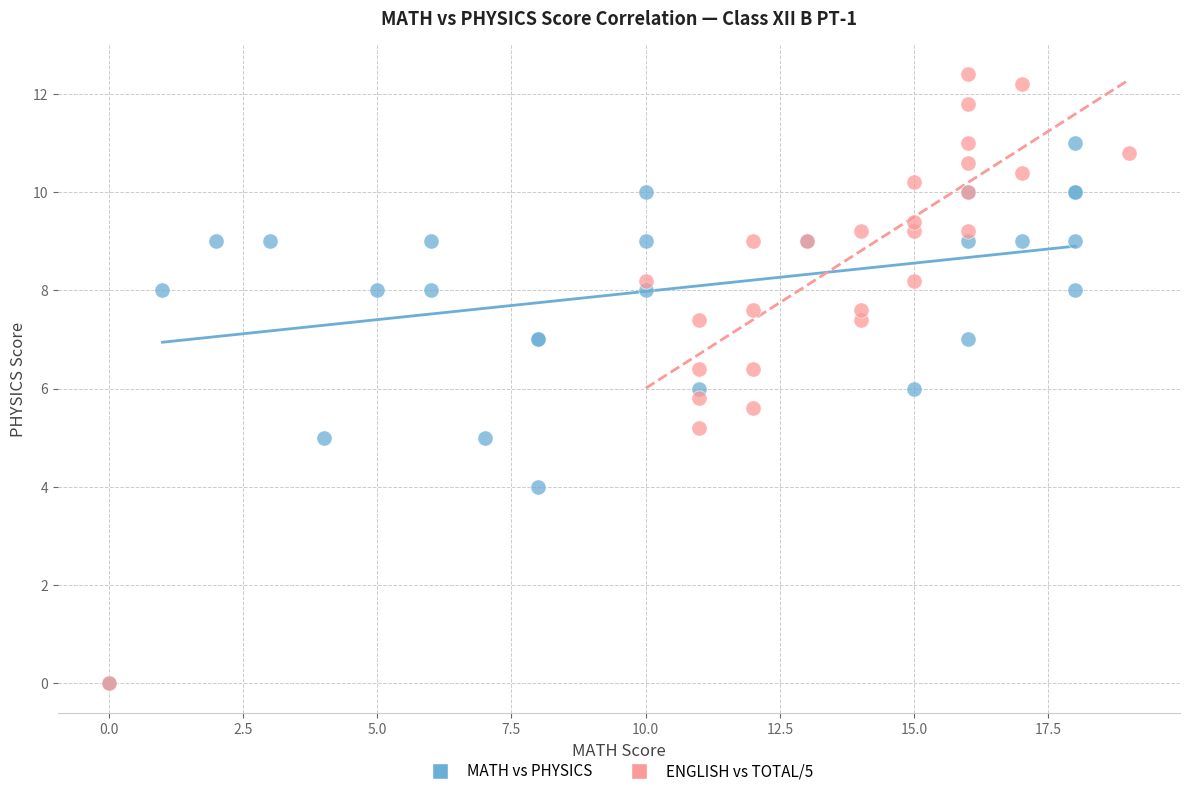

What are all the series names shown in the legend?

MATH vs PHYSICS, ENGLISH vs TOTAL/5